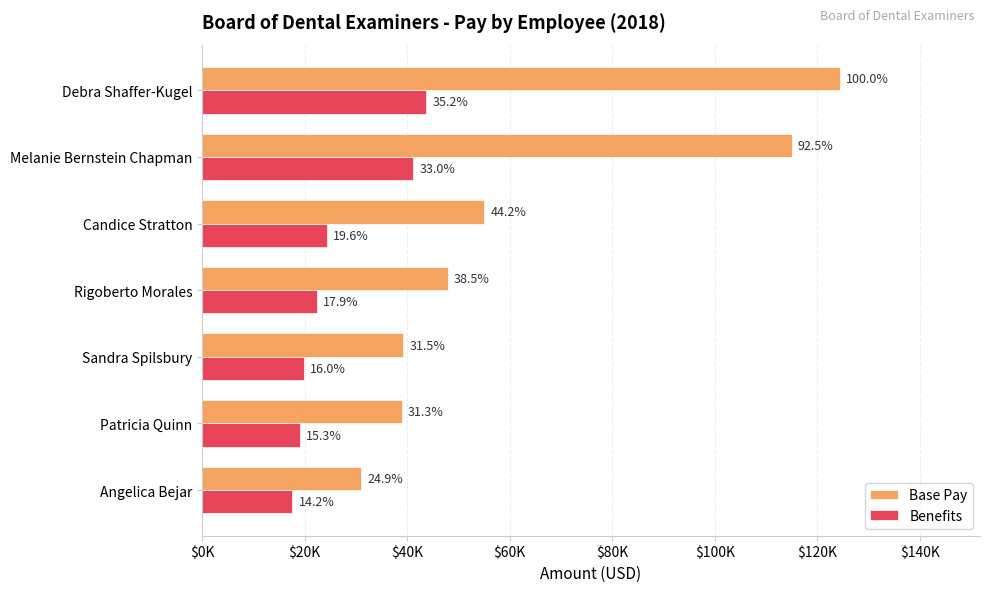

What are all the series names shown in the legend?

Base Pay, Benefits